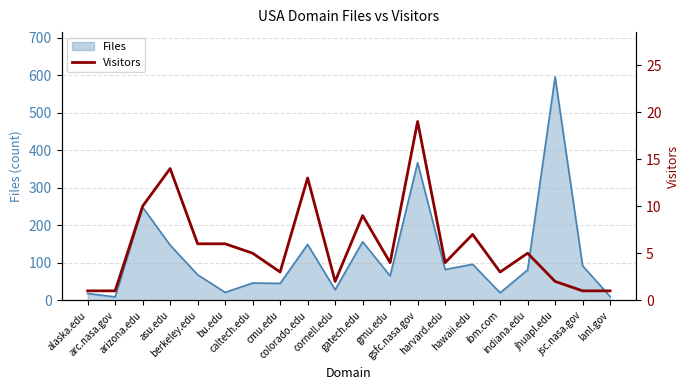

What is the label of the 1st point from the left?

alaska.edu